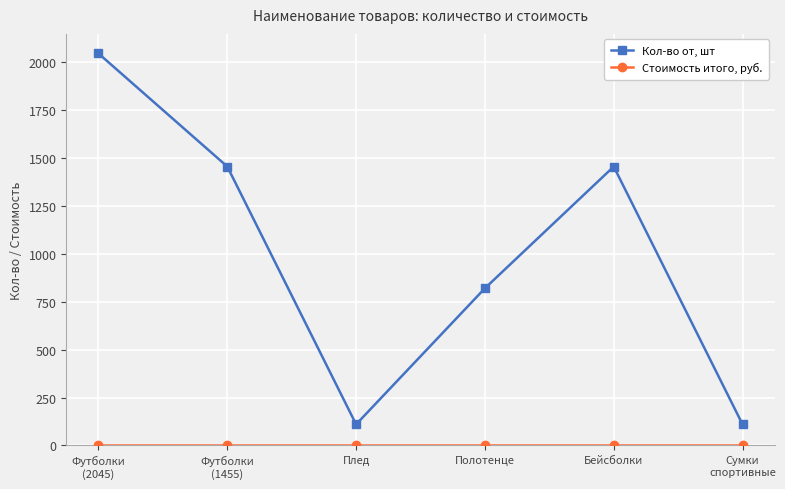

What is the sum of all Кол-во от, шт values?

5995